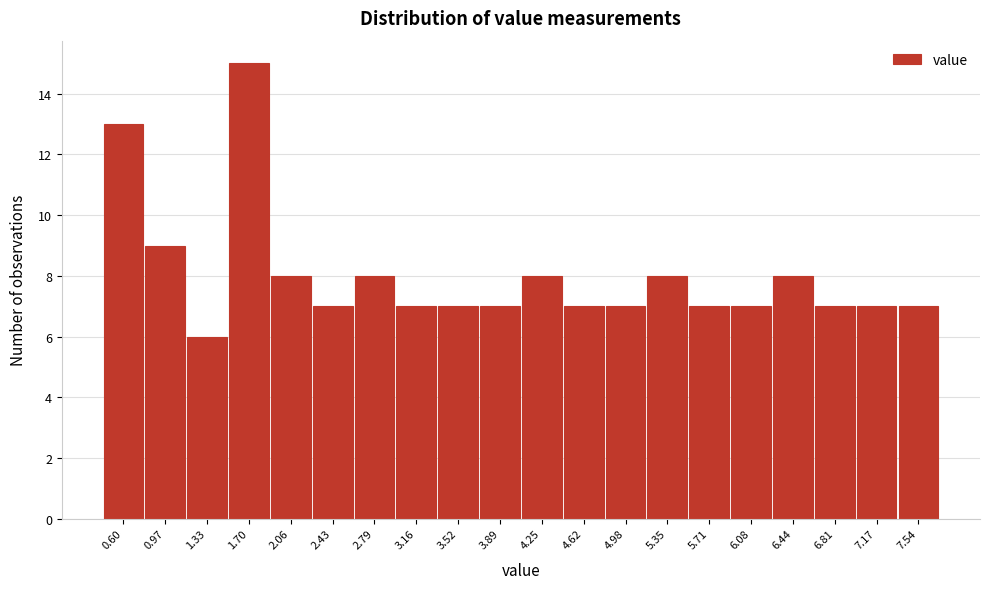

Reading right to left, list all the values displayed in this chart.

7	7	7	8	7	7	8	7	7	8	7	7	7	8	7	8	15	6	9	13